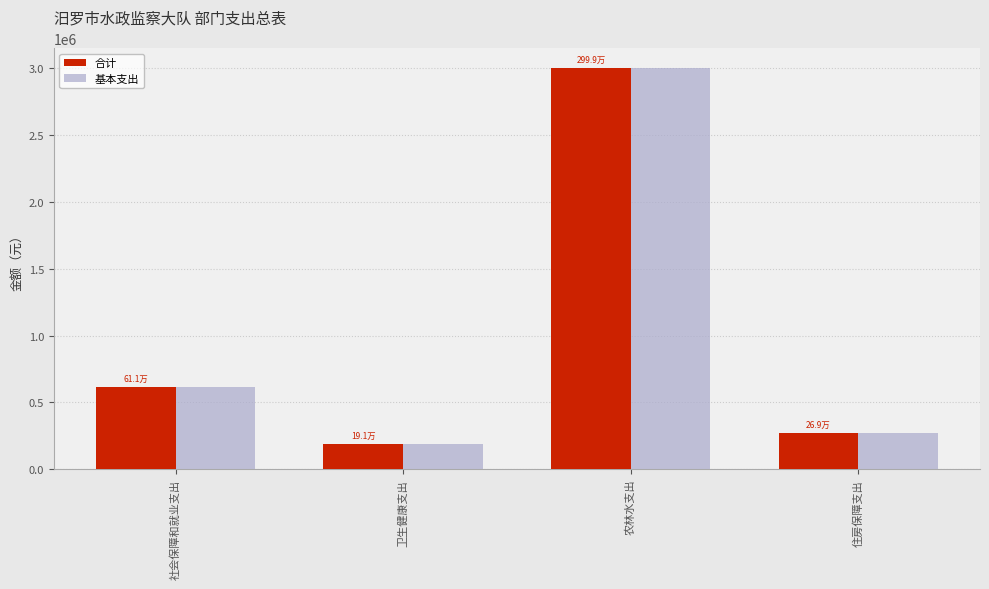

What are all the series names shown in the legend?

合计, 基本支出